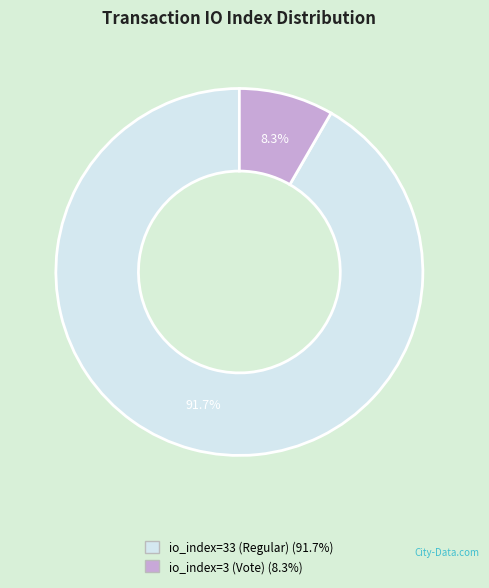

What is the largest slice in the pie chart?

io_index=33 (Regular)